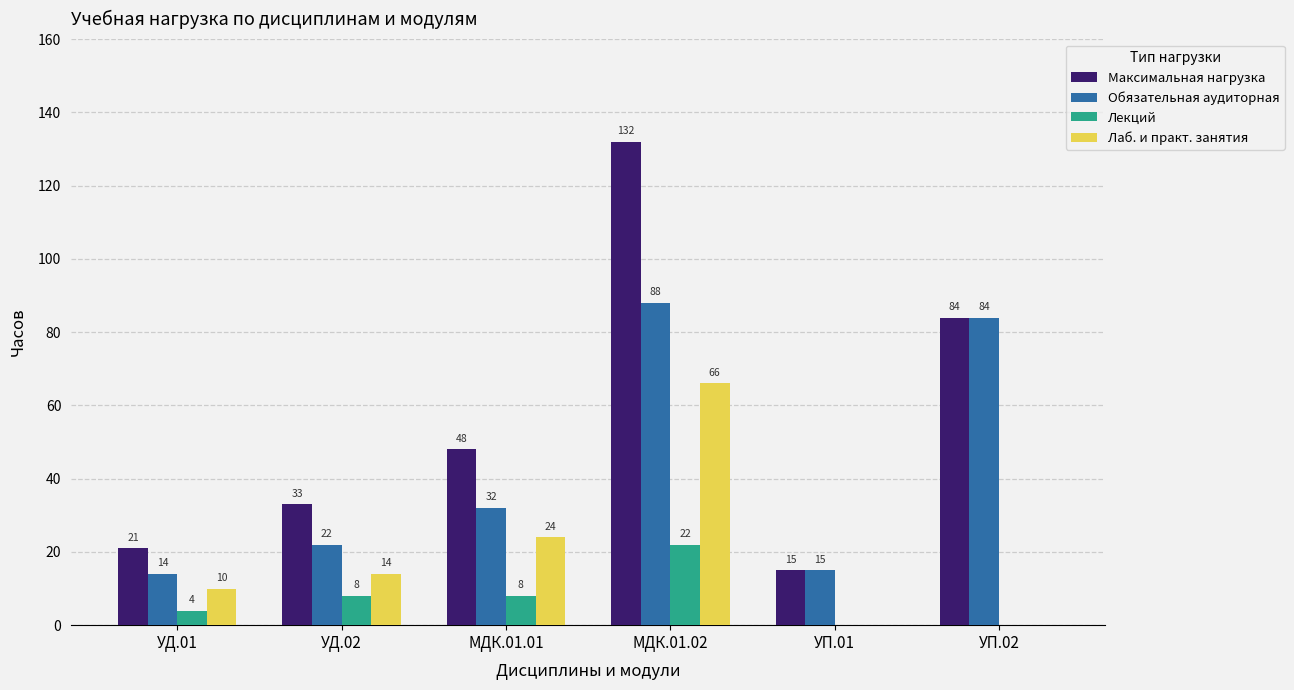

Which series has the largest total across all categories?

Максимальная нагрузка